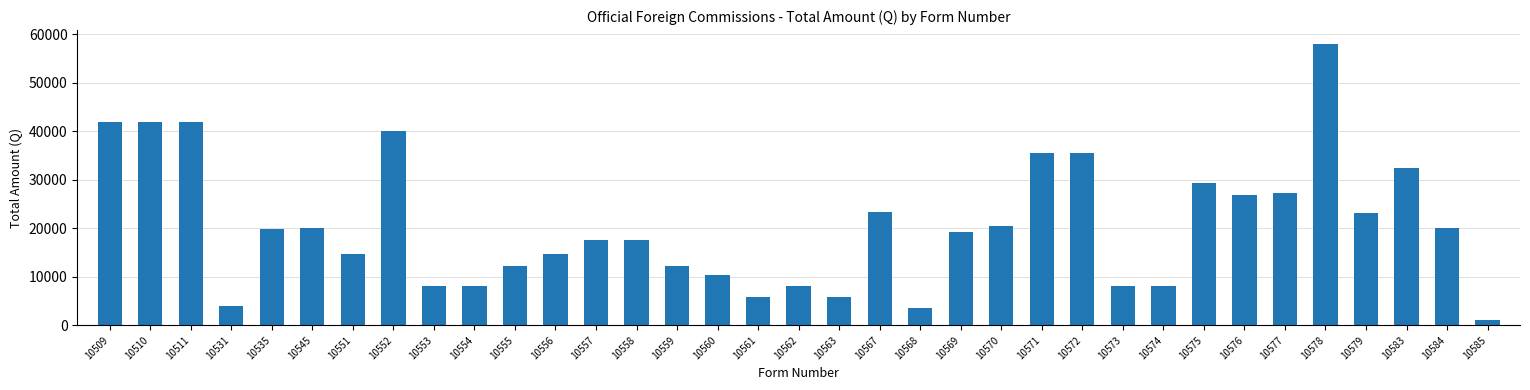

What is the difference between the maximum and second lowest values?

54464.8